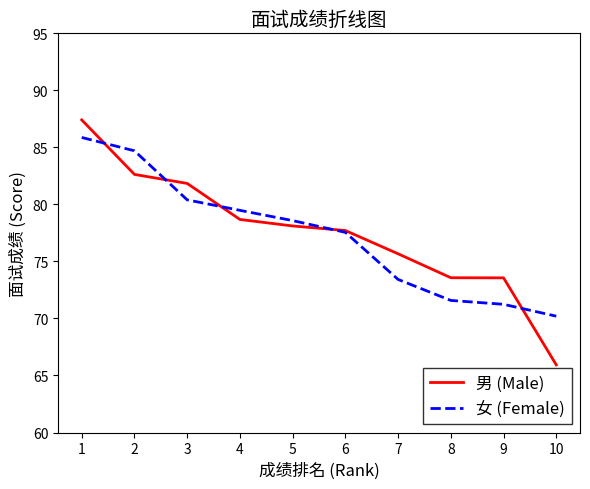

How many categories are shown in the chart?

10